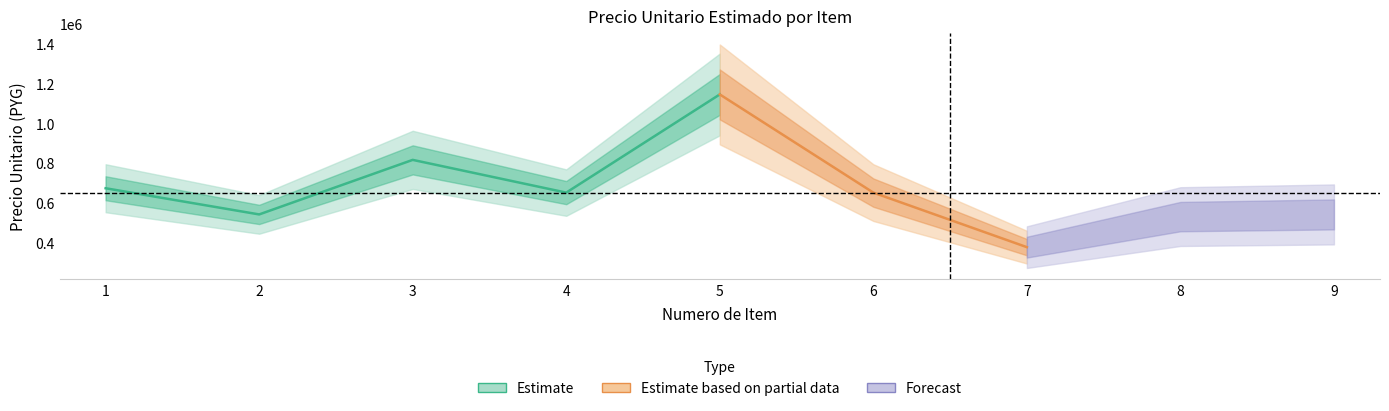

Rank the categories by value from lowest to highest.

7, 8, 2, 9, 4, 6, 1, 3, 5